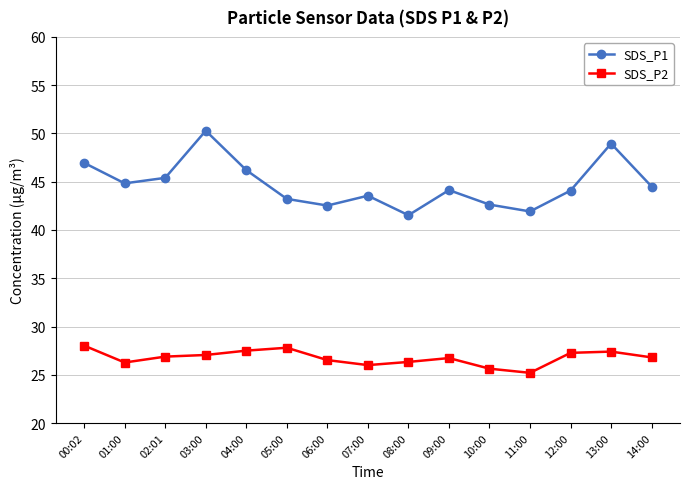

How many lines are shown in the chart?

2